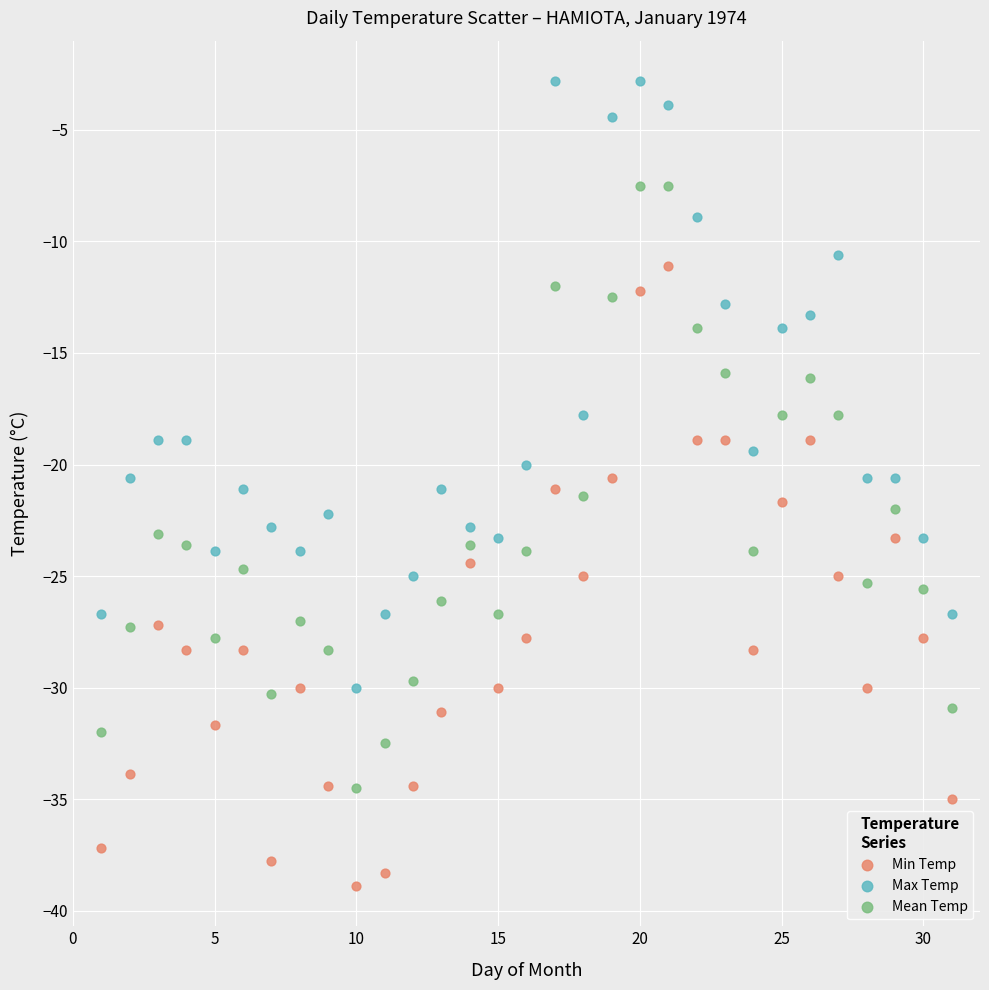

Across all data points, what is the range of Y values (max minus min)?

36.1